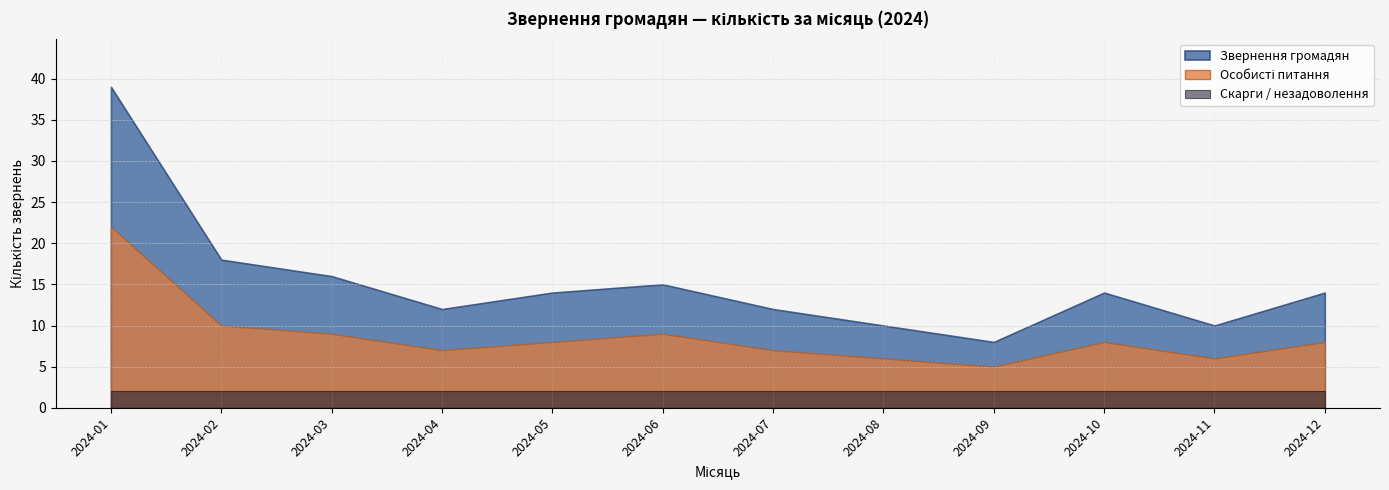

Does the chart display data point markers on the line(s)?

No